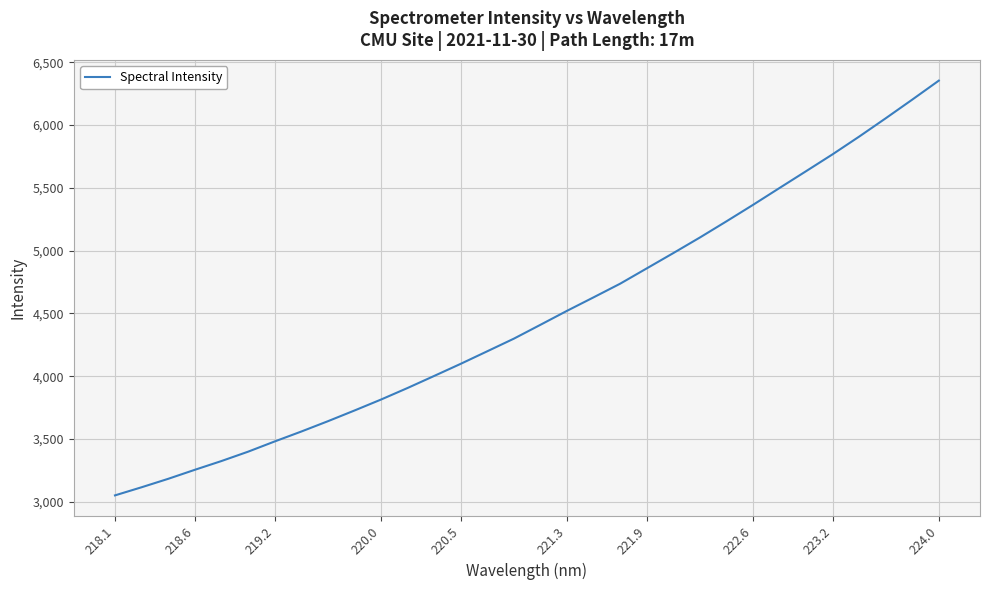

How many distinct data groups are displayed?

1